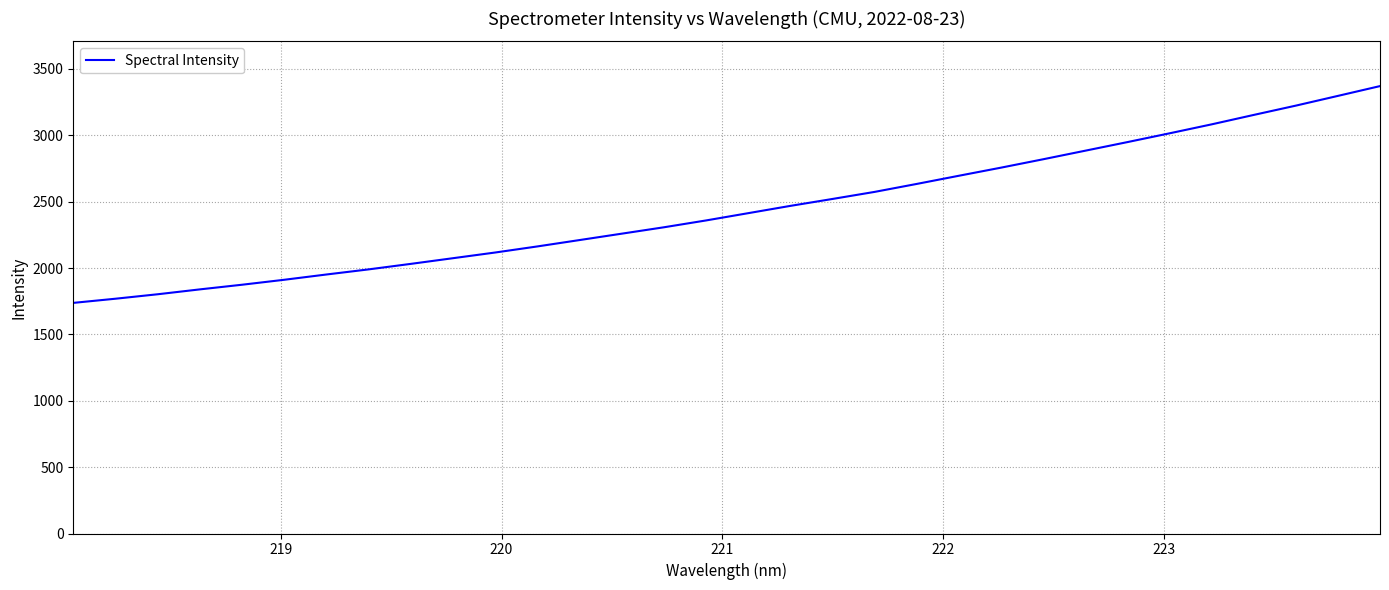

What is the difference between the maximum and minimum values?

1633.1